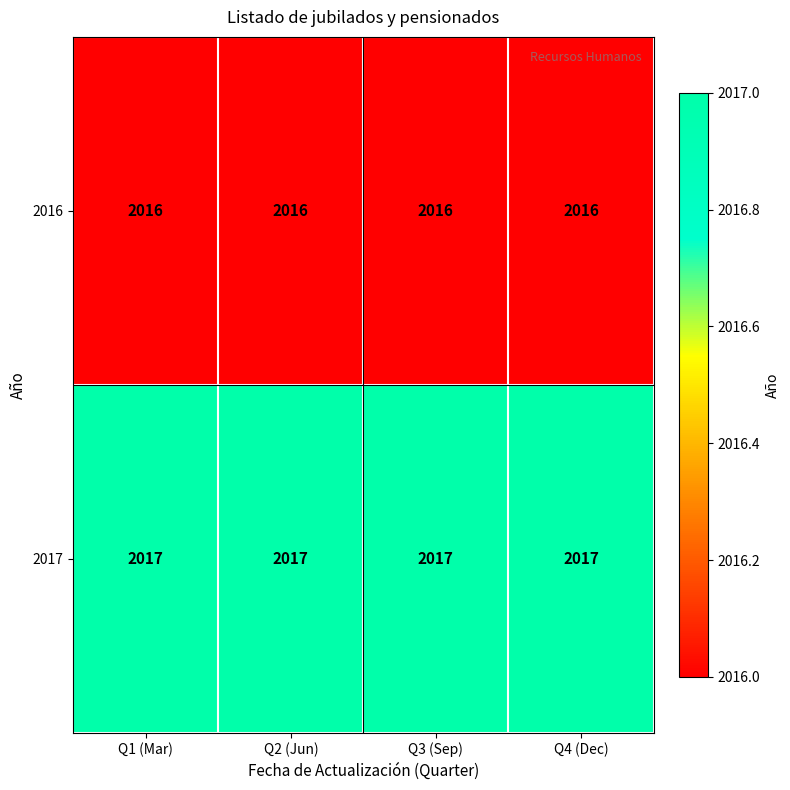

What is the total value across all series at Q4 (Dec)?

4033